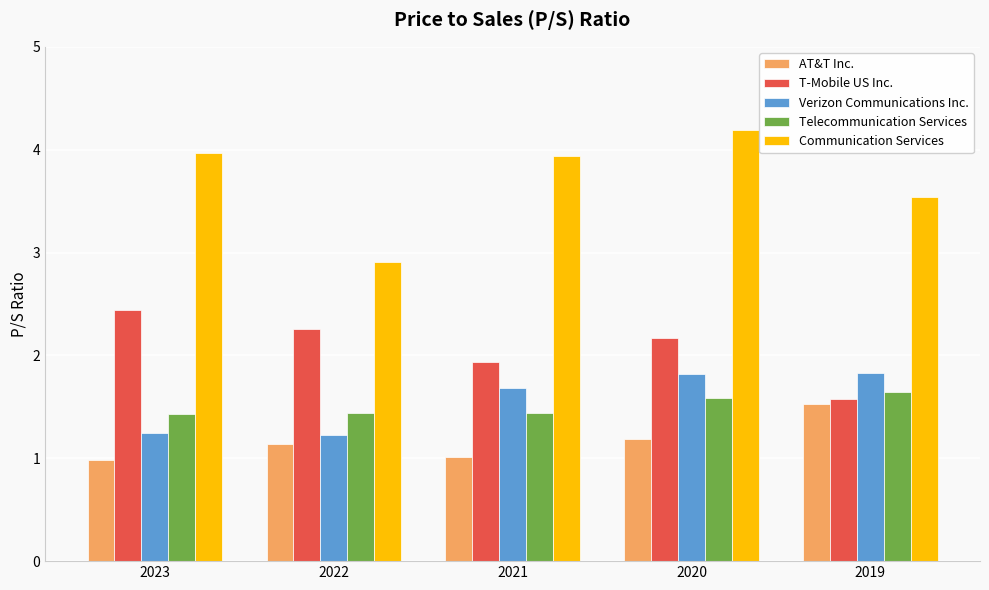

What is the greatest value displayed?

4.2